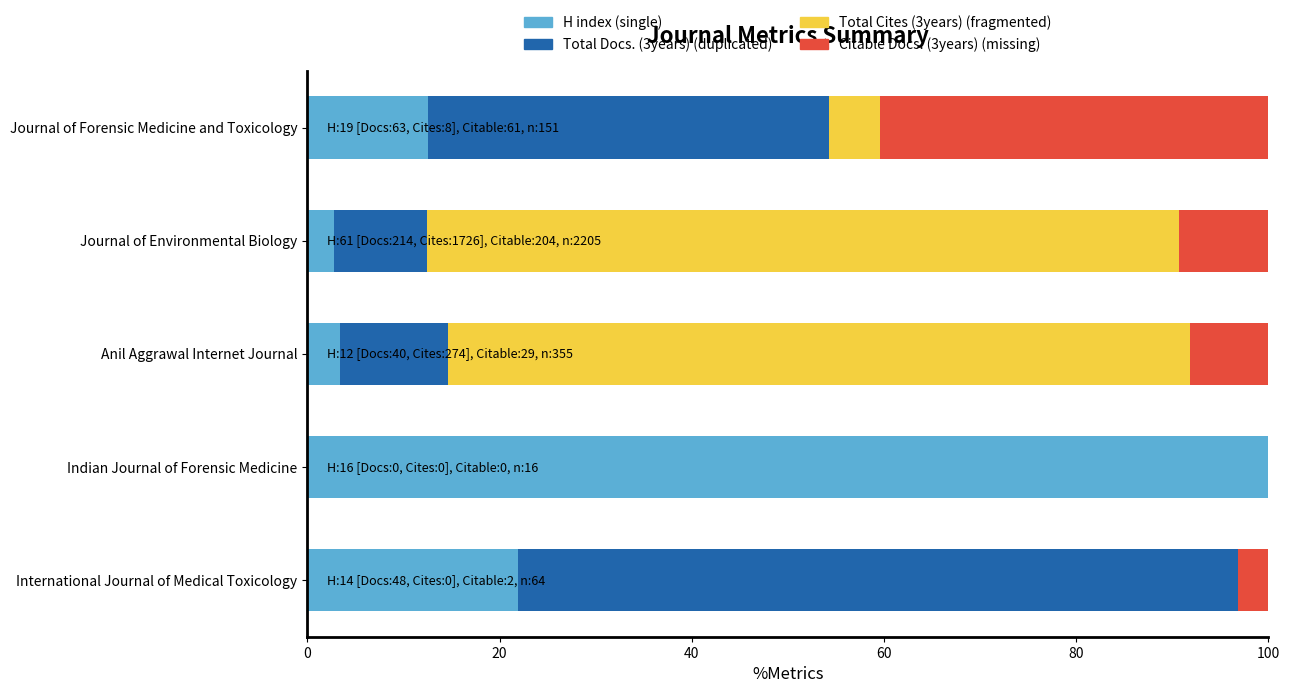

What is the total value across all series at Journal of Environmental Biology?

100.0